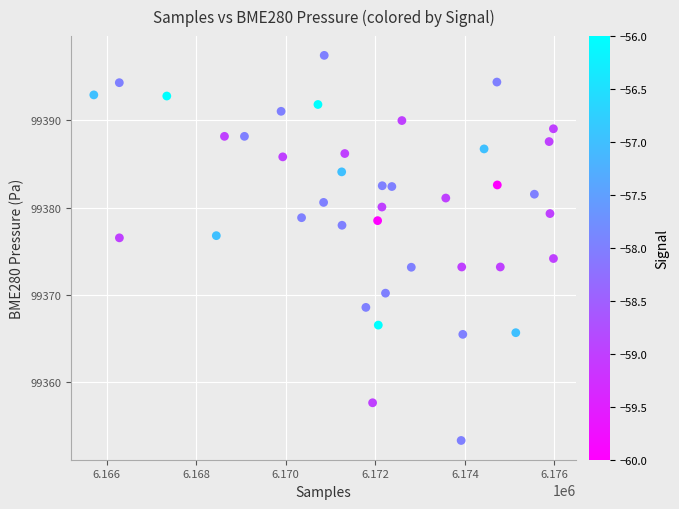

What Y value in the scatter plot is closest to 99375?

99374.2